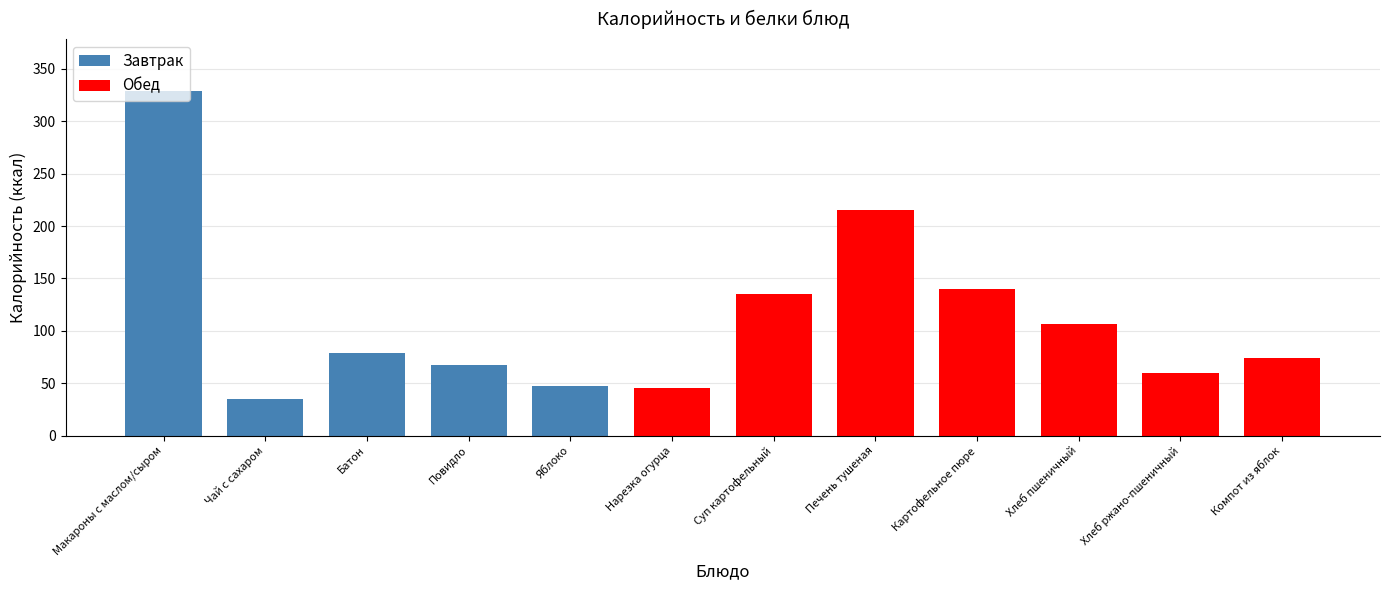

What is the difference between the Завтрак values at Чай с сахаром and Повидло?

32.2